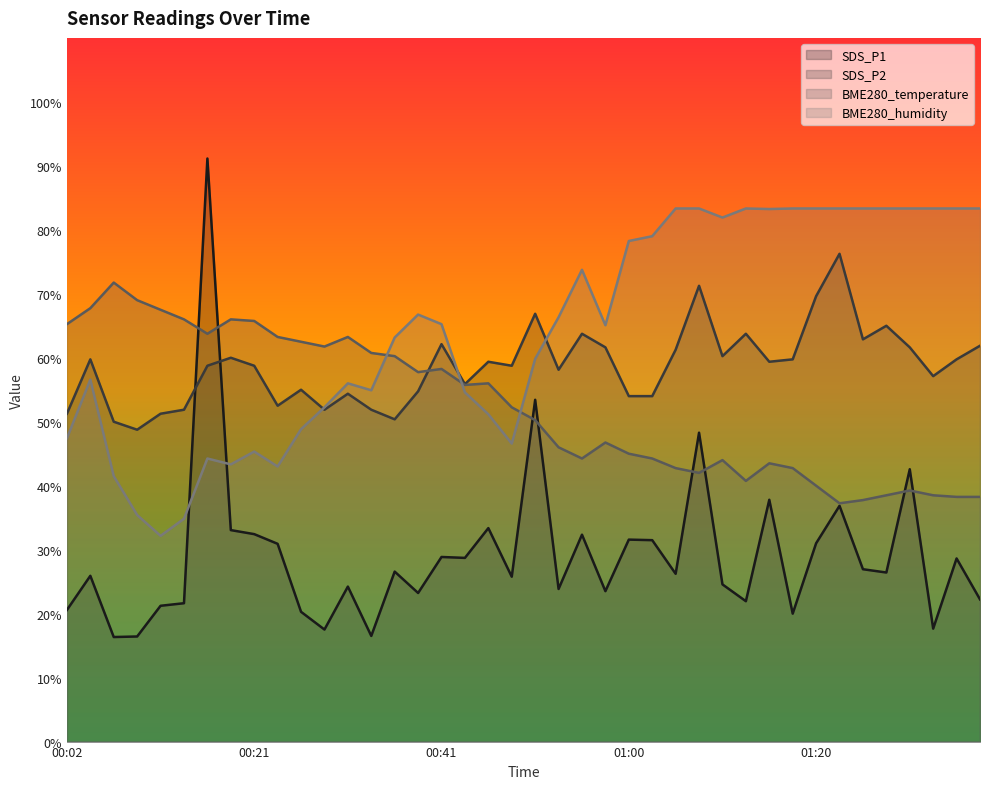

Is it true that SDS_P1 equals 25.8 at 00:48?

True